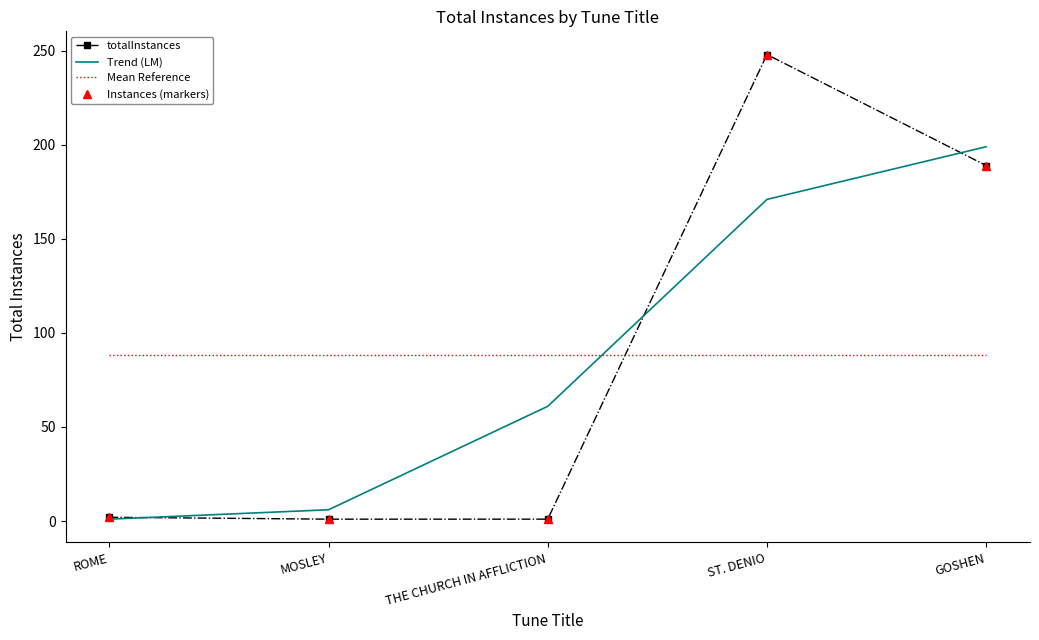

How many lines are shown in the chart?

4